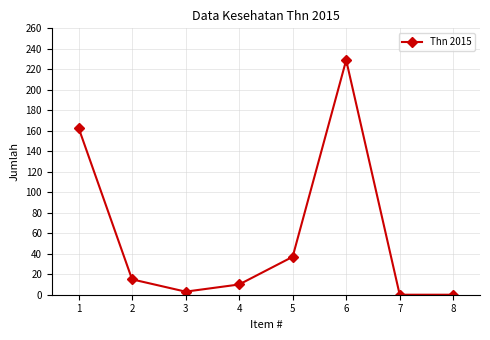

What is the difference between the values at 7 and 4?

10